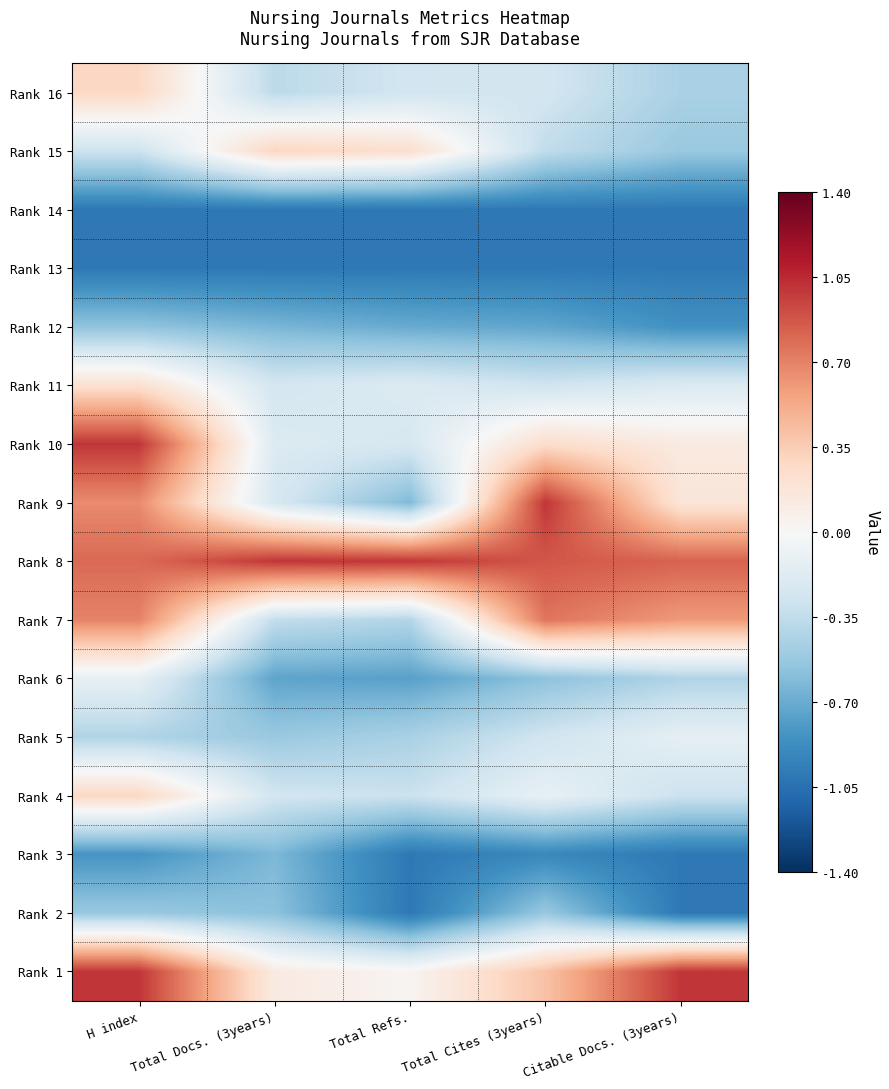

Reading left to right, what are all the values shown in this chart?

Rank 16: H index=0.3	Total Docs. (3years)=-0.4	Total Refs.=-0.3	Total Cites (3years)=-0.3	Citable Docs. (3years)=-0.4
Rank 15: H index=-0.3	Total Docs. (3years)=0.3	Total Refs.=0.2	Total Cites (3years)=-0.3	Citable Docs. (3years)=-0.5
Rank 14: H index=-1.0	Total Docs. (3years)=-1.0	Total Refs.=-1.0	Total Cites (3years)=-1.0	Citable Docs. (3years)=-1.0
Rank 13: H index=-1.0	Total Docs. (3years)=-1.0	Total Refs.=-1.0	Total Cites (3years)=-1.0	Citable Docs. (3years)=-1.0
Rank 12: H index=-0.6	Total Docs. (3years)=-0.6	Total Refs.=-0.7	Total Cites (3years)=-0.7	Citable Docs. (3years)=-0.8
Rank 11: H index=0.2	Total Docs. (3years)=-0.2	Total Refs.=-0.2	Total Cites (3years)=-0.3	Citable Docs. (3years)=-0.2
Rank 10: H index=1.0	Total Docs. (3years)=-0.2	Total Refs.=-0.2	Total Cites (3years)=0.2	Citable Docs. (3years)=0.1
Rank 9: H index=0.7	Total Docs. (3years)=-0.2	Total Refs.=-0.6	Total Cites (3years)=1.0	Citable Docs. (3years)=0.2
Rank 8: H index=0.8	Total Docs. (3years)=1.0	Total Refs.=1.0	Total Cites (3years)=0.9	Citable Docs. (3years)=0.8
Rank 7: H index=0.7	Total Docs. (3years)=-0.3	Total Refs.=-0.4	Total Cites (3years)=0.8	Citable Docs. (3years)=0.6
Rank 6: H index=-0.1	Total Docs. (3years)=-0.7	Total Refs.=-0.8	Total Cites (3years)=-0.6	Citable Docs. (3years)=-0.4
Rank 5: H index=-0.4	Total Docs. (3years)=-0.5	Total Refs.=-0.5	Total Cites (3years)=-0.3	Citable Docs. (3years)=-0.1
Rank 4: H index=0.3	Total Docs. (3years)=-0.3	Total Refs.=-0.3	Total Cites (3years)=-0.1	Citable Docs. (3years)=-0.3
Rank 3: H index=-0.8	Total Docs. (3years)=-0.6	Total Refs.=-1.0	Total Cites (3years)=-0.9	Citable Docs. (3years)=-1.0
Rank 2: H index=-0.5	Total Docs. (3years)=-0.6	Total Refs.=-1.0	Total Cites (3years)=-0.5	Citable Docs. (3years)=-1.0
Rank 1: H index=1.0	Total Docs. (3years)=0.1	Total Refs.=0.0	Total Cites (3years)=0.4	Citable Docs. (3years)=1.0